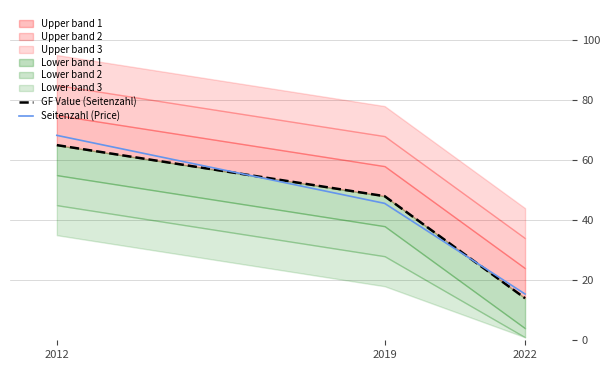

At which label does Seitenzahl (Price) reach its minimum?

2022